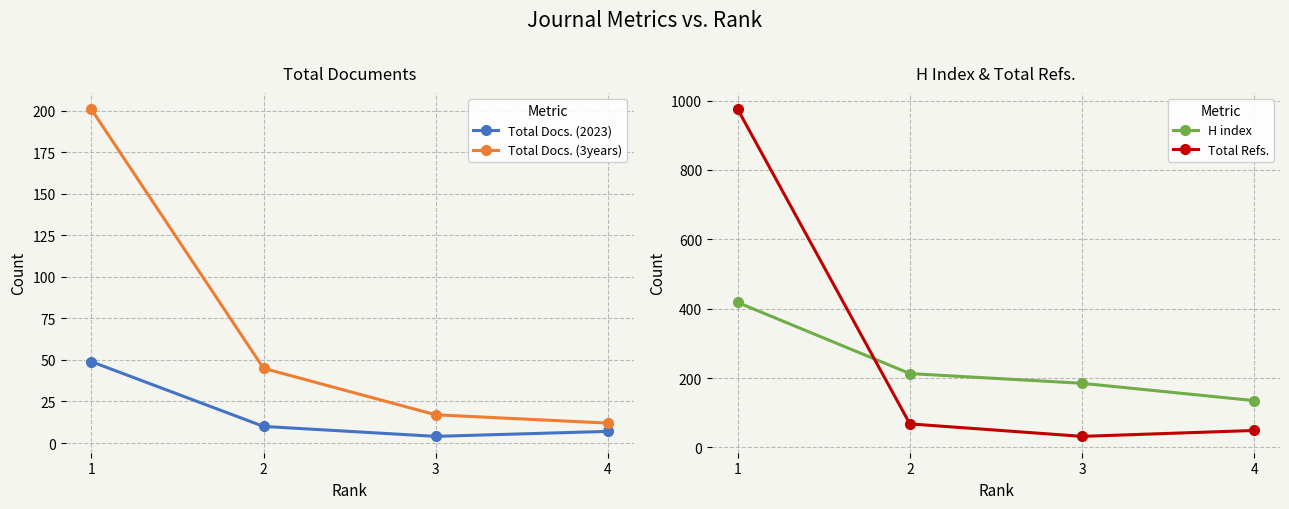

True or false: Total Docs. (2023) and H index intersect in this chart.

False